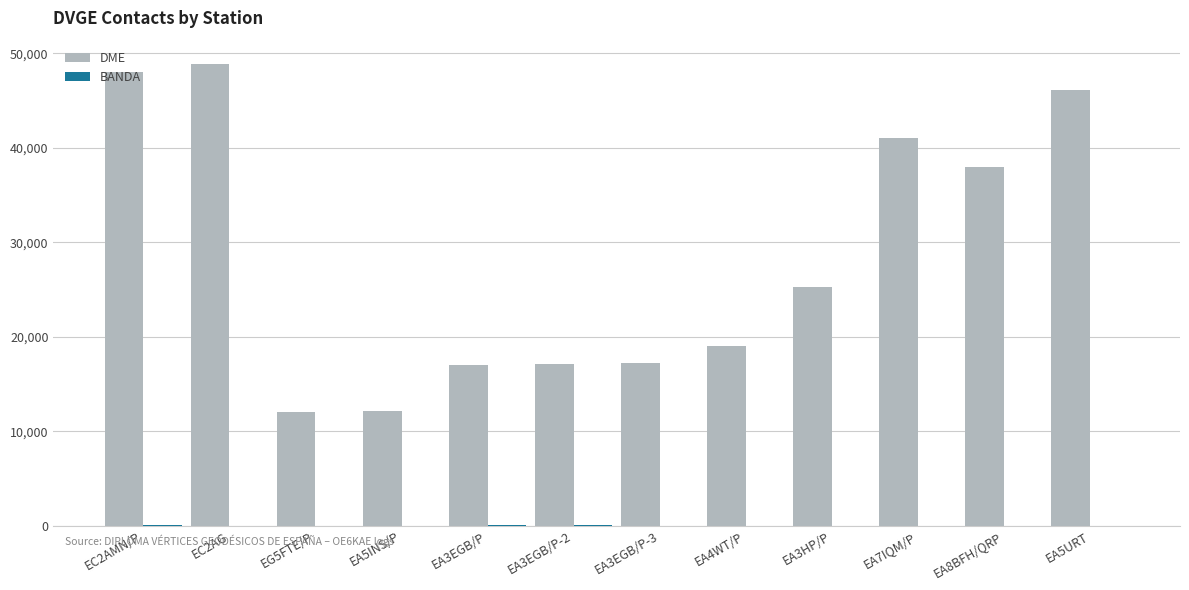

The value of DME at EA5URT is 46099. True or false?

True